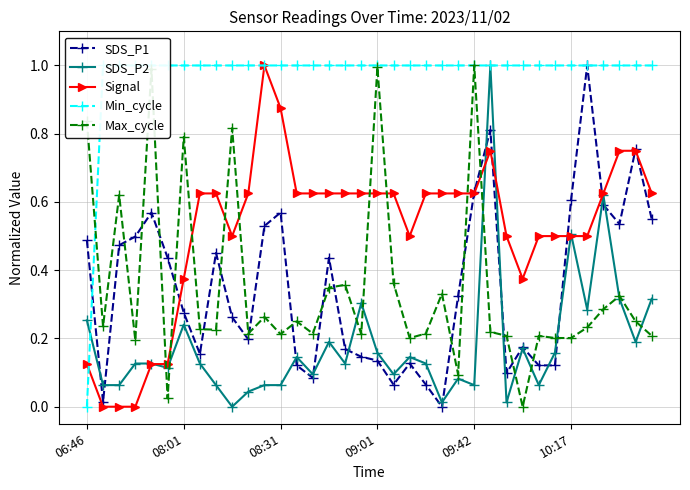

Is it true that Max_cycle equals 0.4 at 09:01?

False